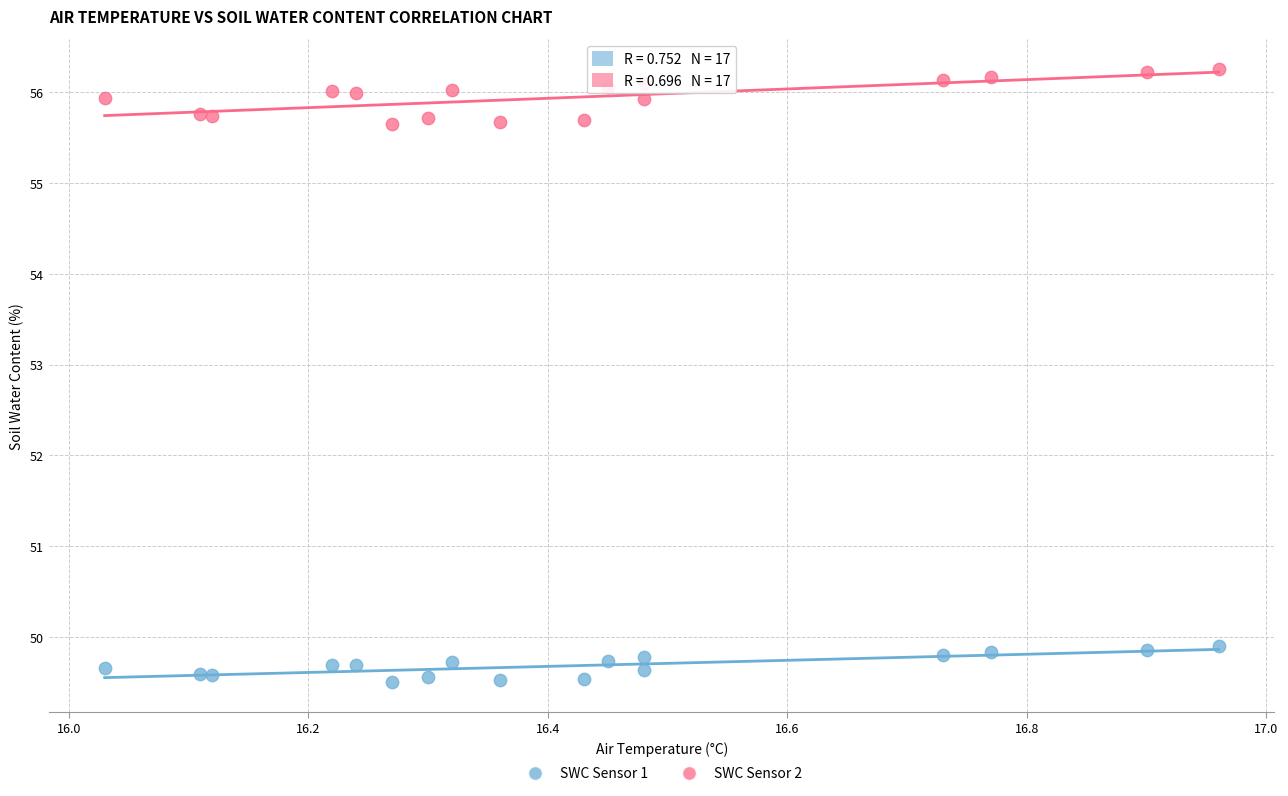

Which series has the widest spread of Y values?

SWC Sensor 2